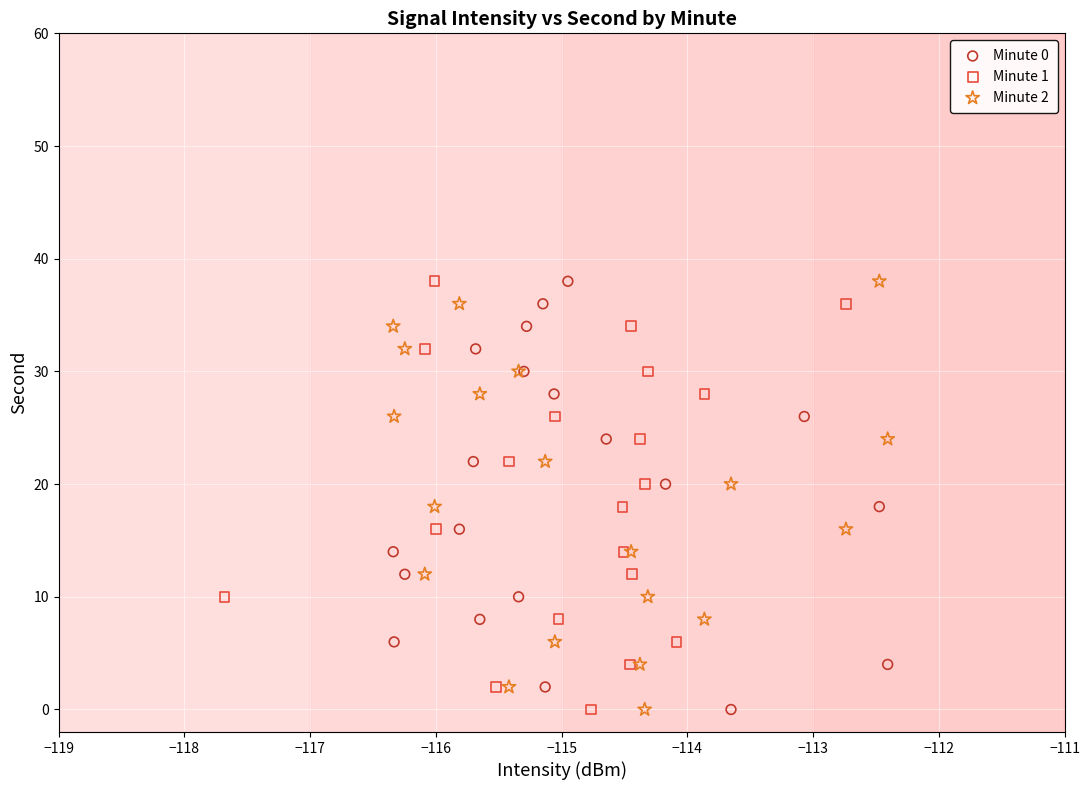

What are all the series names shown in the legend?

Minute 0, Minute 1, Minute 2